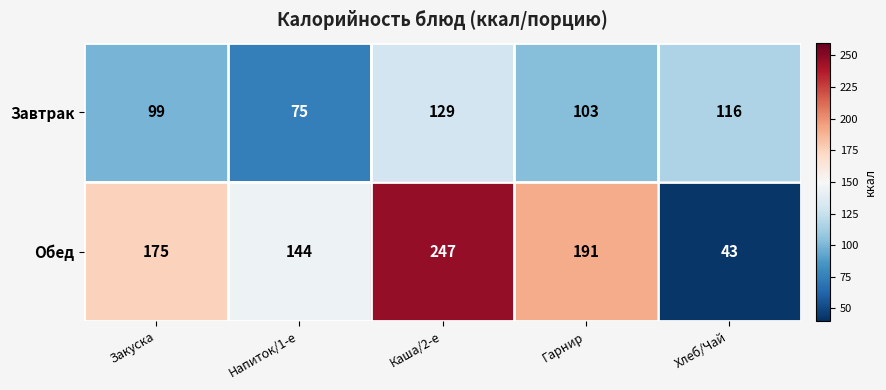

What is the difference between the highest and lowest values at Гарнир?

88